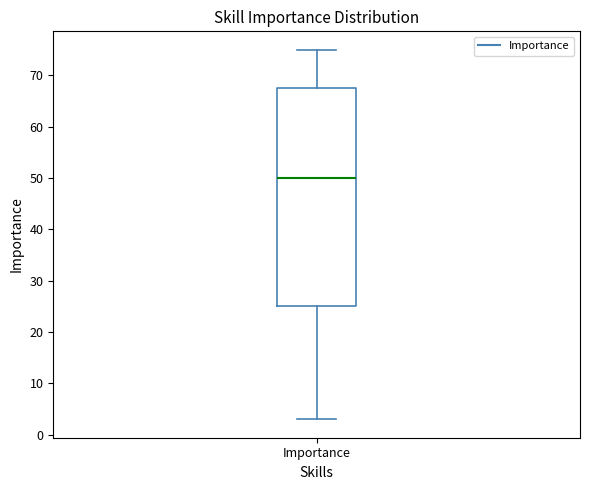

Transcribe this box plot: give where the median line is, the range the box spans, and where the two whiskers end, as read against the y-axis. The values are not printed on the chart, so give them approximately, as read against the axis.

median 50, box 25 to 68, whiskers 3 to 75